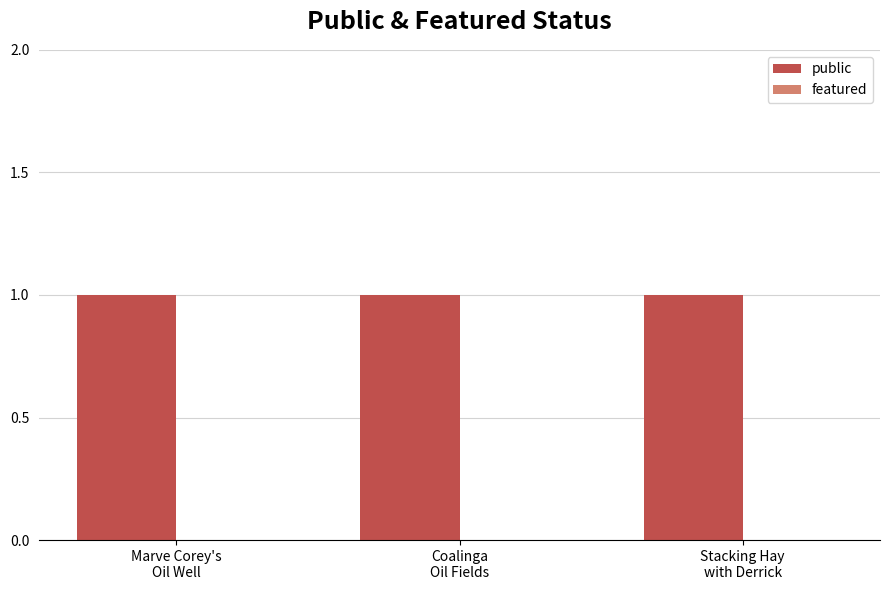

What is the average value of the public series?

1